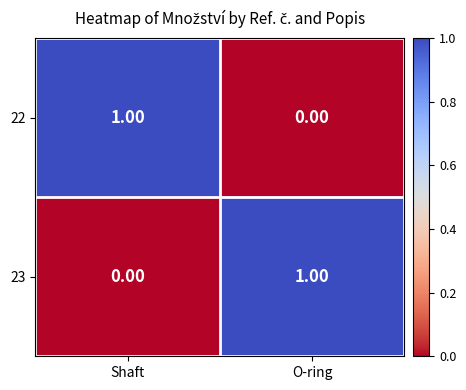

At which label does 23 reach its minimum?

Shaft